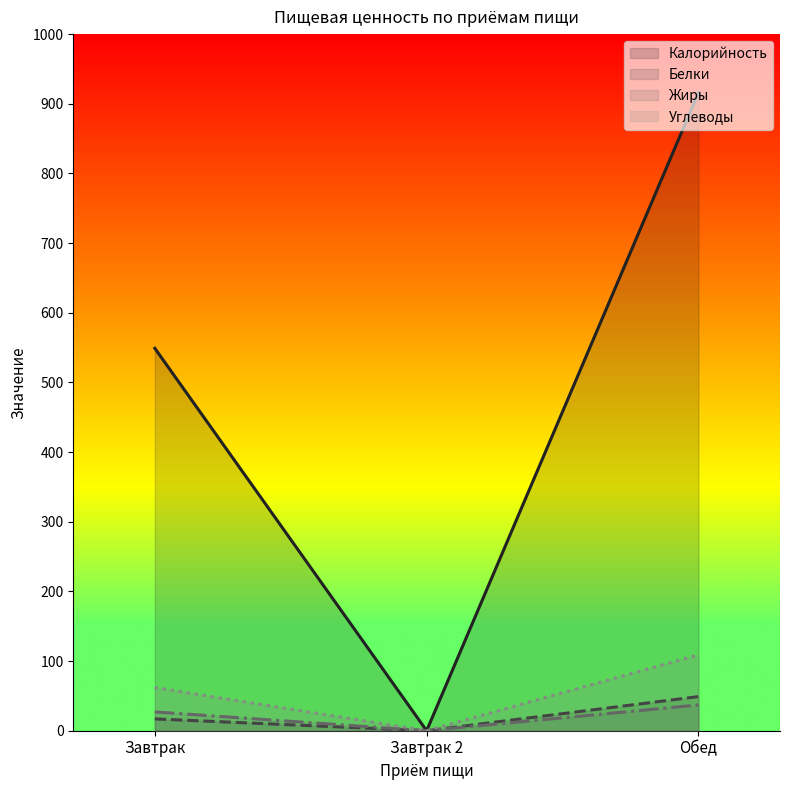

What is the highest value of the Калорийность series?

916